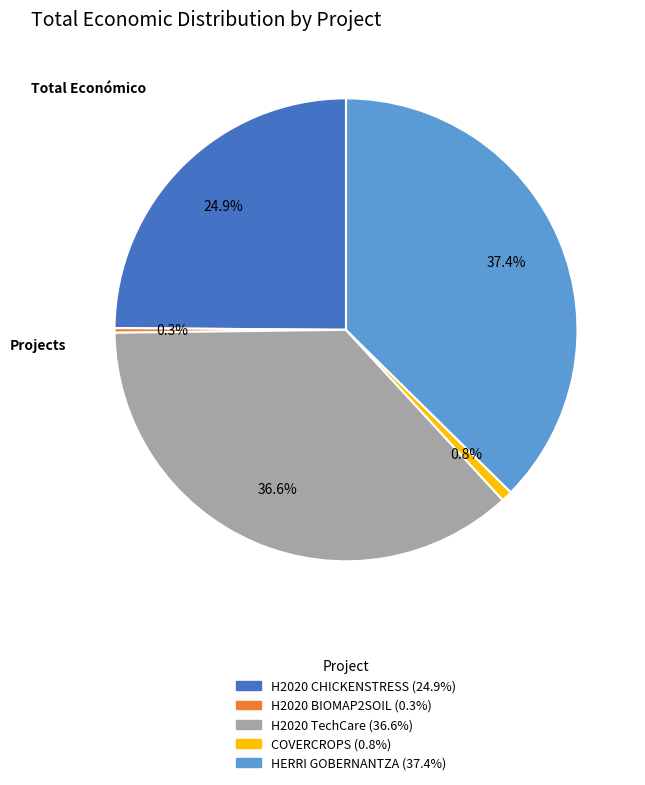

To the nearest percent, what is the average slice percentage?

20%